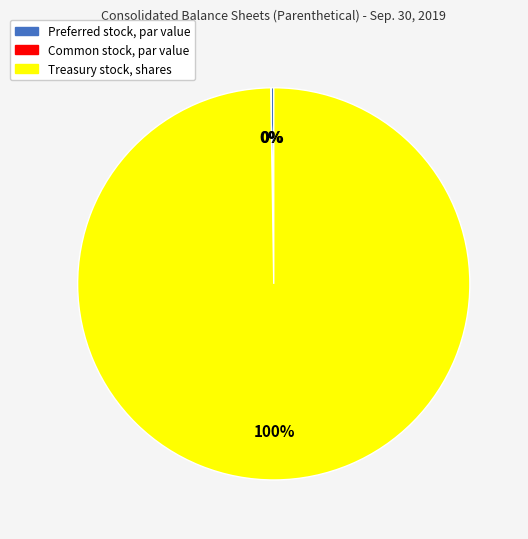

Which category has the biggest portion of the pie?

Treasury stock, shares